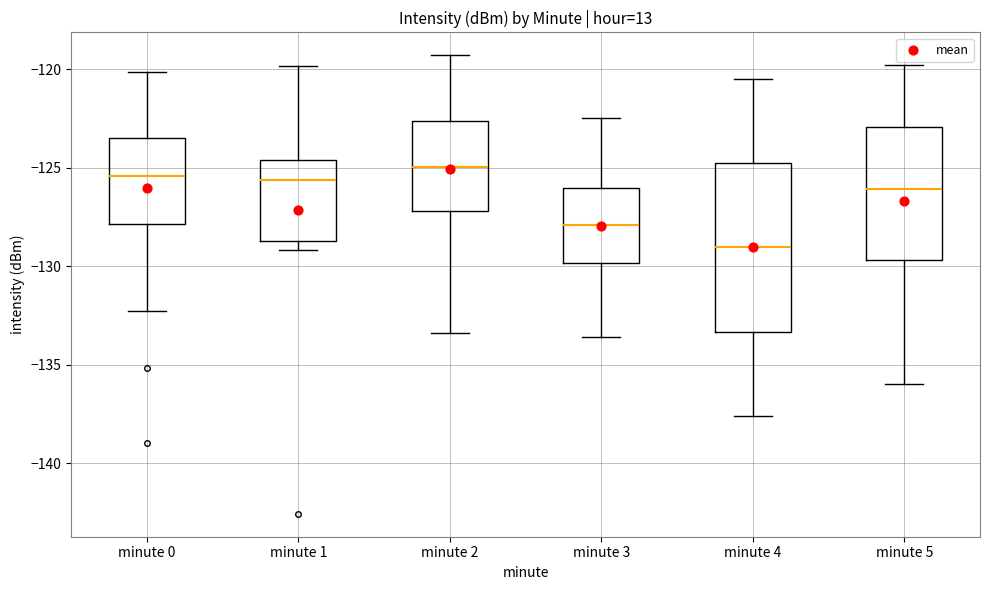

Which box has the lowest median line?

minute 4